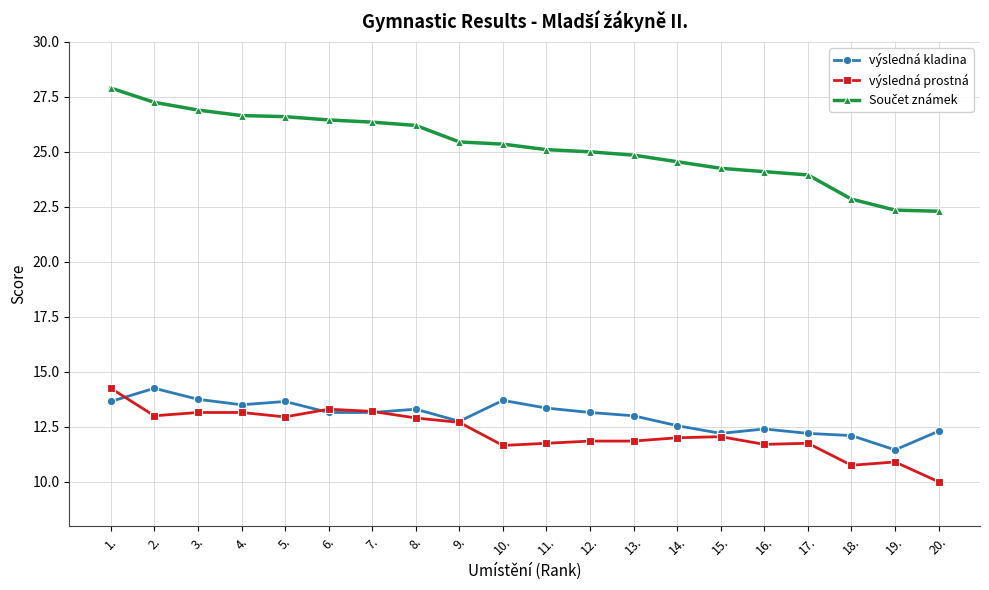

What is the label of the 8th point from the left?

8.